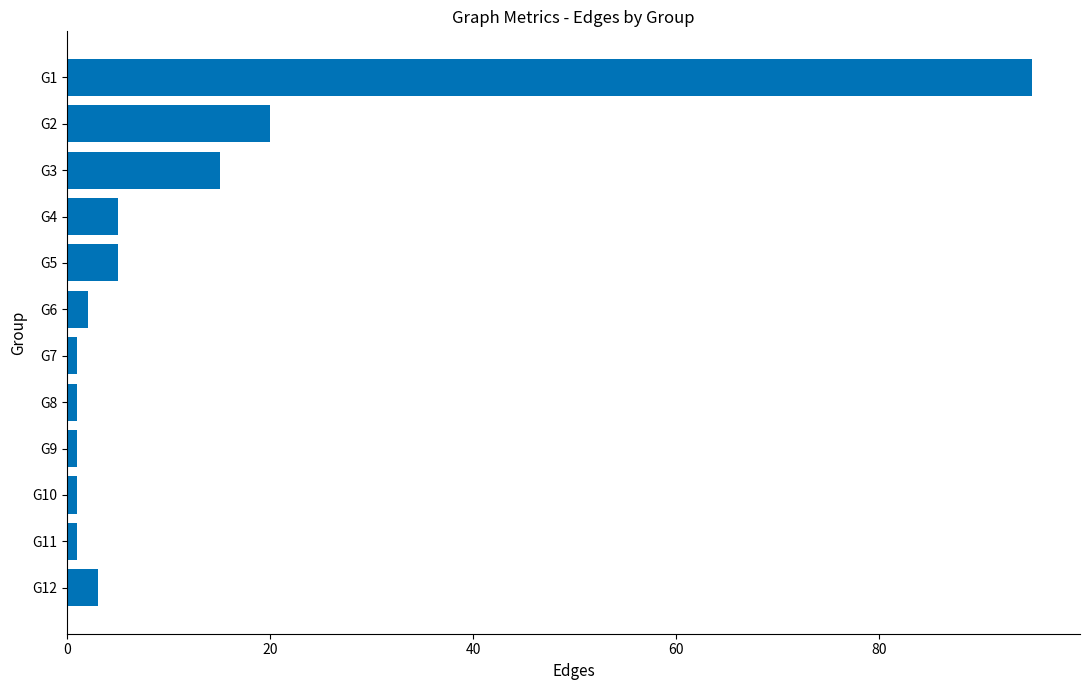

The value at G2 is 29. True or false?

False